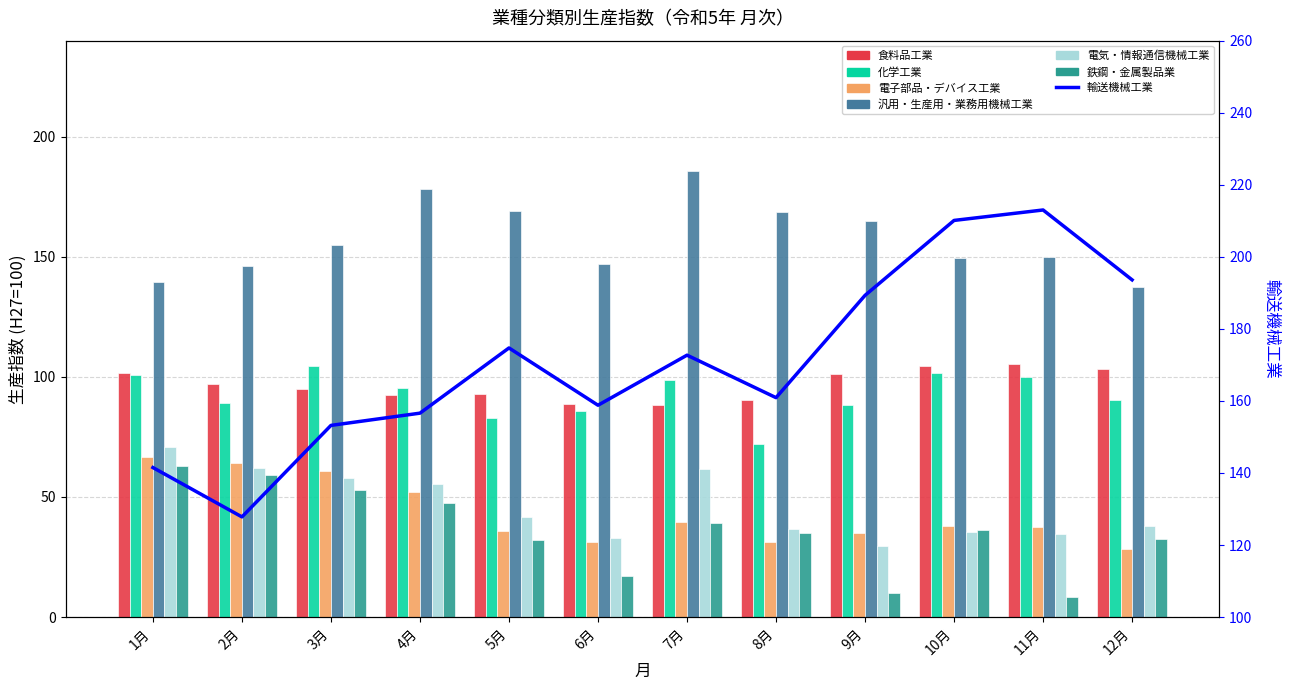

Which category has the highest value in the 電子部品・デバイス工業 series?

1月